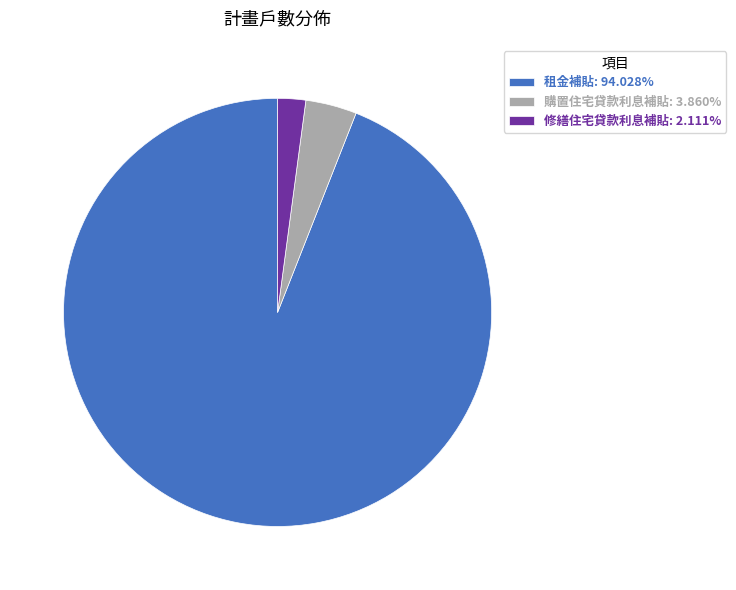

Is the sum of 購置住宅貸款利息補貼: 3.860% and 租金補貼: 94.028% greater than half?

Yes